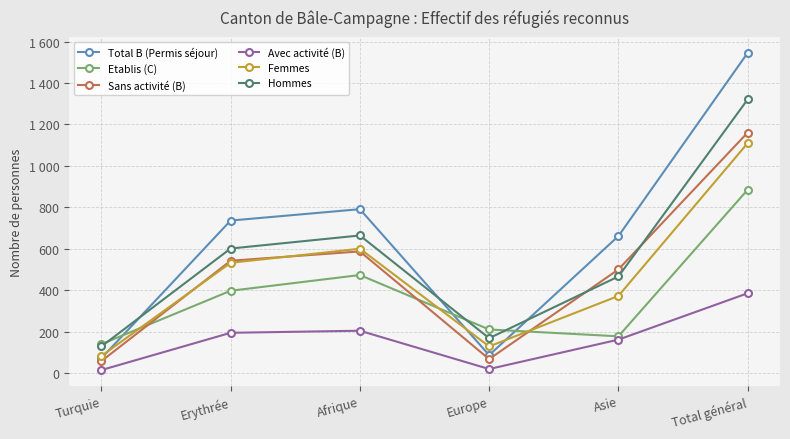

Reading left to right, extract all data points from this chart.

Total B (Permis séjour): 71	736	791	86	661	1546
Etablis (C): 139	397	473	210	177	885
Sans activité (B): 57	542	587	67	500	1161
Avec activité (B): 14	194	204	19	161	385
Femmes: 82	532	600	128	372	1110
Hommes: 128	601	664	168	466	1321